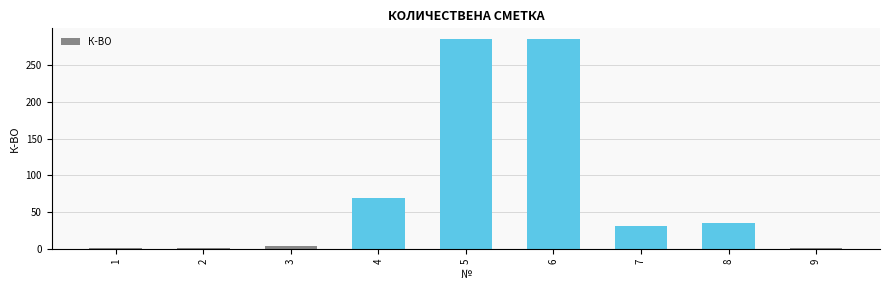

How many values are below 32?

4